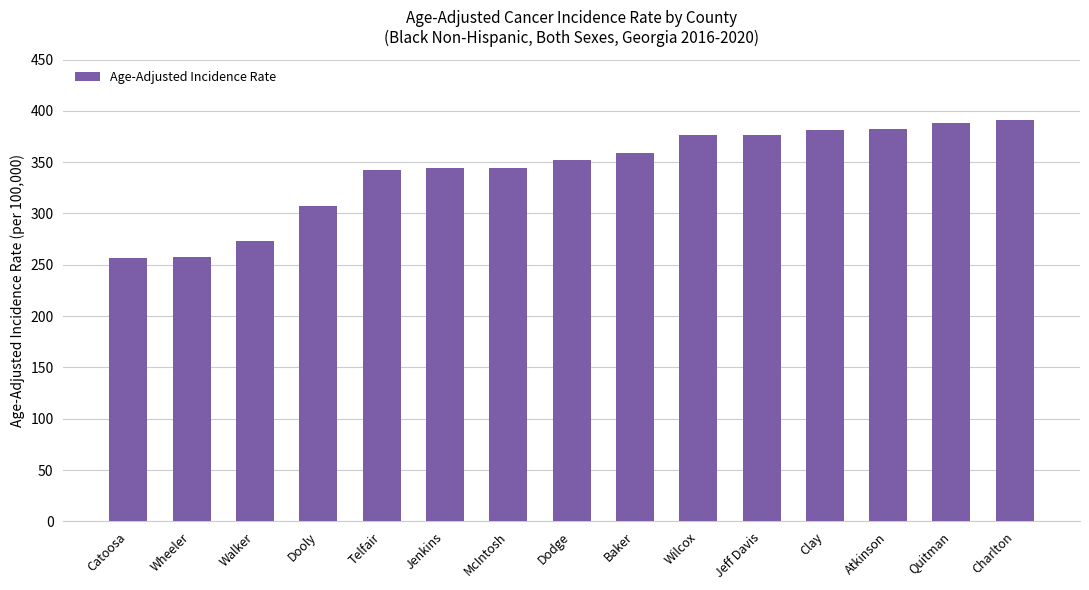

What is the change in value from Jeff Davis to Quitman?

+11.0